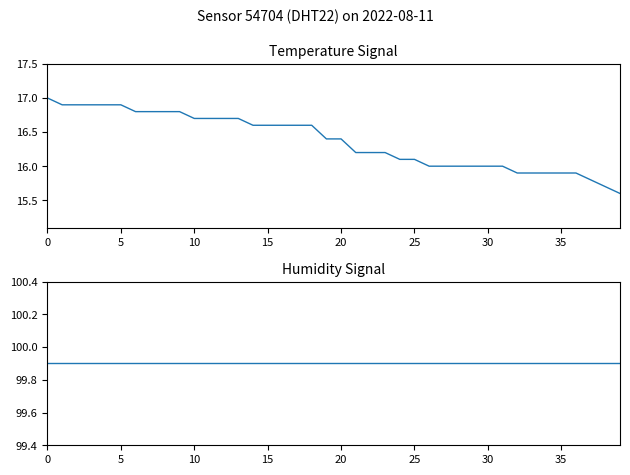

True or false: temperature has a value of 3.7 at 5.

False